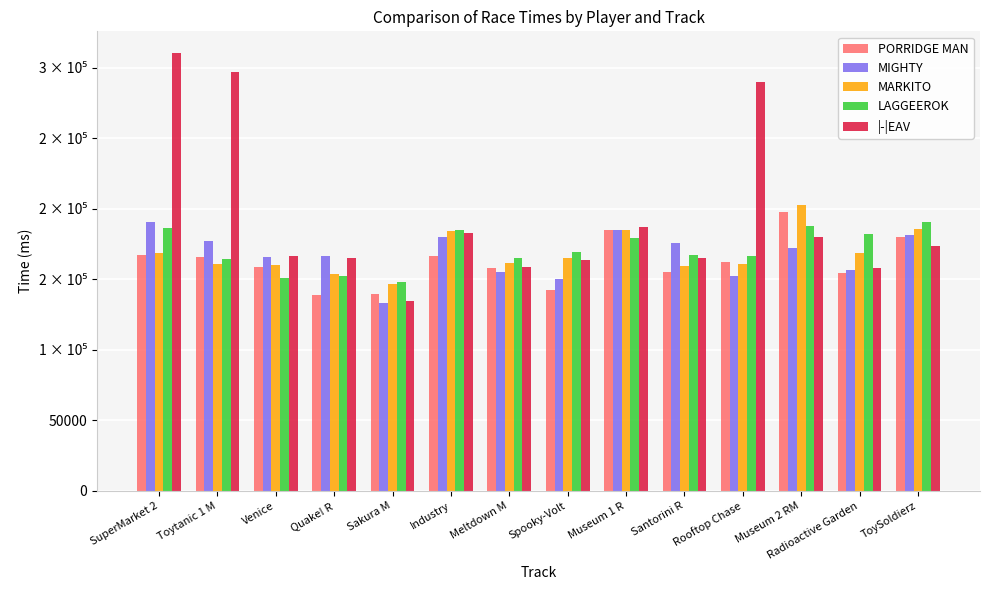

What is the label of the 1st bar from the left?

SuperMarket 2